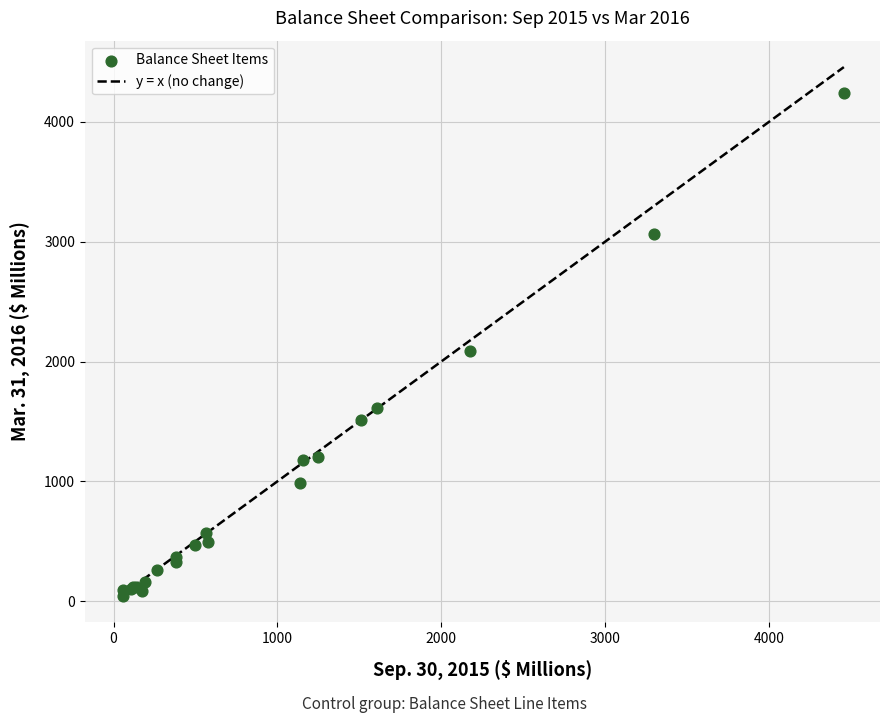

What Y value in the scatter plot is closest to 2143?

2087.3